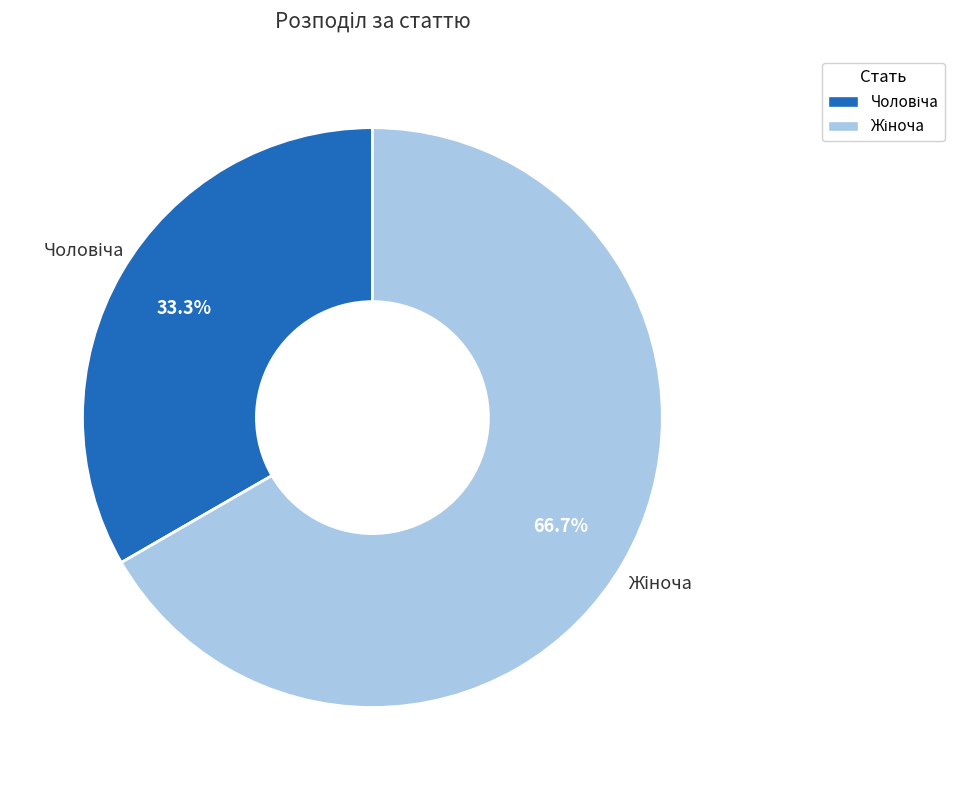

Count the number of slices in the pie.

2